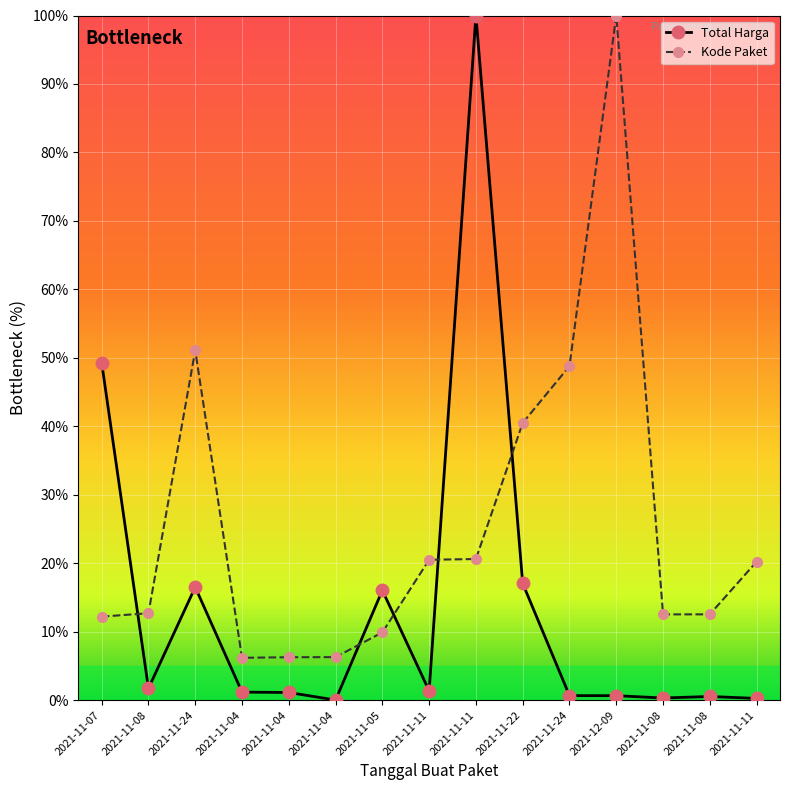

Reading right to left, list all the values displayed in this chart.

Total Harga: 2021-11-11=0.3	2021-11-08=0.5	2021-11-08=0.3	2021-12-09=0.7	2021-11-24=0.7	2021-11-22=17.0	2021-11-11=100.0	2021-11-11=1.4	2021-11-05=16.0	2021-11-04=0.0	2021-11-04=1.1	2021-11-04=1.2	2021-11-24=16.5	2021-11-08=1.7	2021-11-07=49.3
Kode Paket: 2021-11-11=20.2	2021-11-08=12.5	2021-11-08=12.5	2021-12-09=100.0	2021-11-24=48.8	2021-11-22=40.5	2021-11-11=20.6	2021-11-11=20.5	2021-11-05=9.9	2021-11-04=6.3	2021-11-04=6.3	2021-11-04=6.2	2021-11-24=51.1	2021-11-08=12.7	2021-11-07=12.2